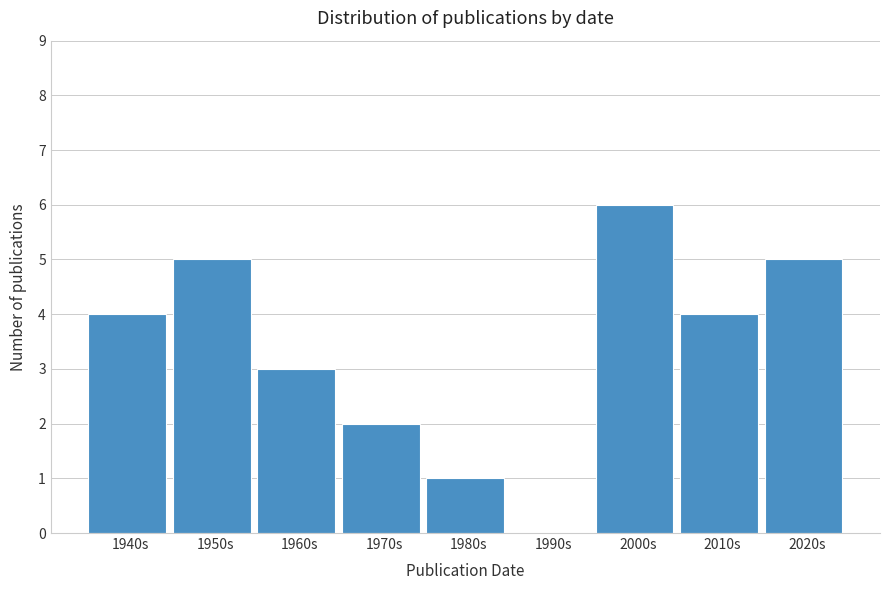

Reading left to right, list all the values displayed in this chart.

1940s=4	1950s=5	1960s=3	1970s=2	1980s=1	1990s=0	2000s=6	2010s=4	2020s=5